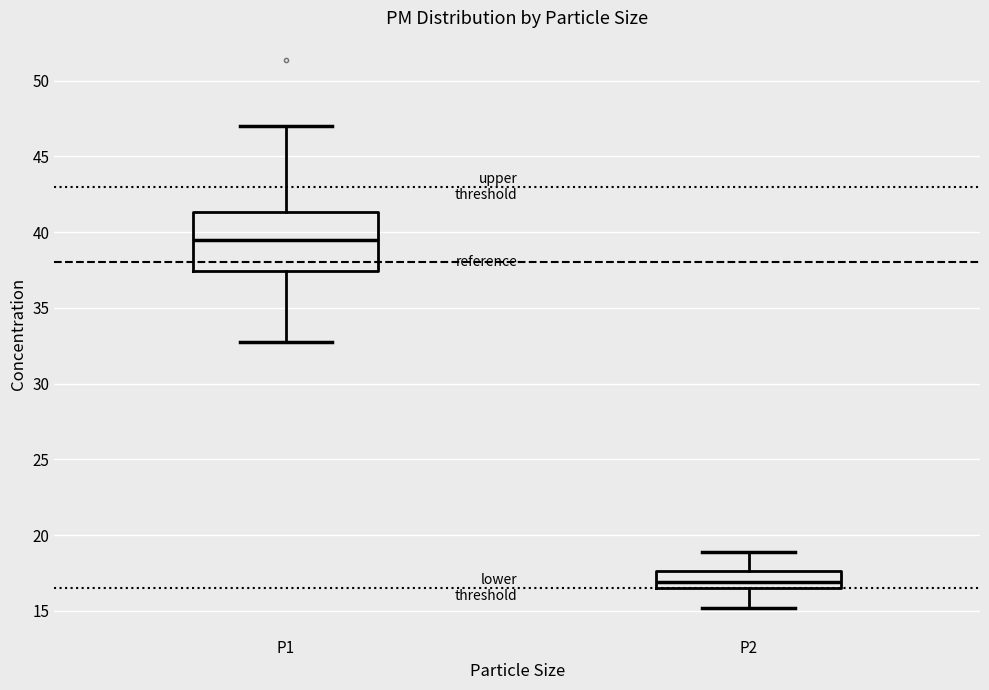

Comparing the boxes themselves (not the whiskers), which one is the tallest?

P1